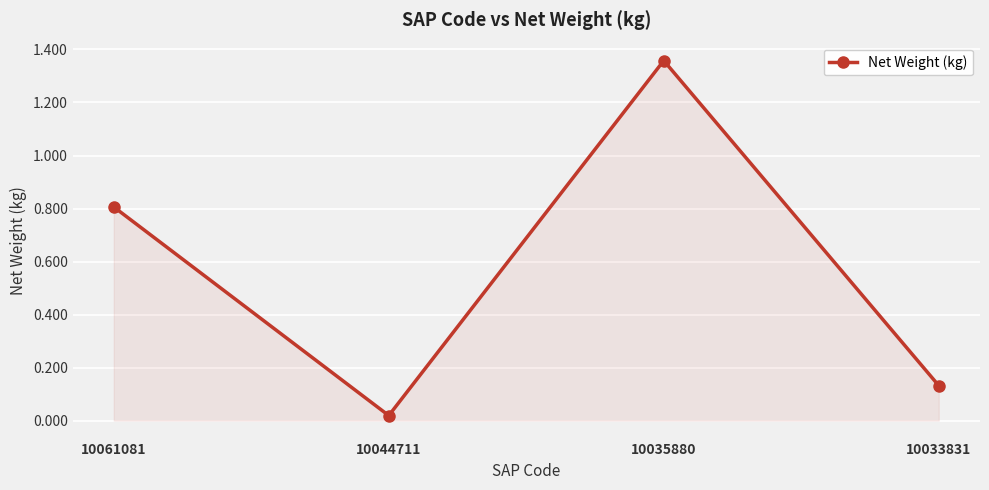

Is it true that the value at 10061081 is 0.2?

False